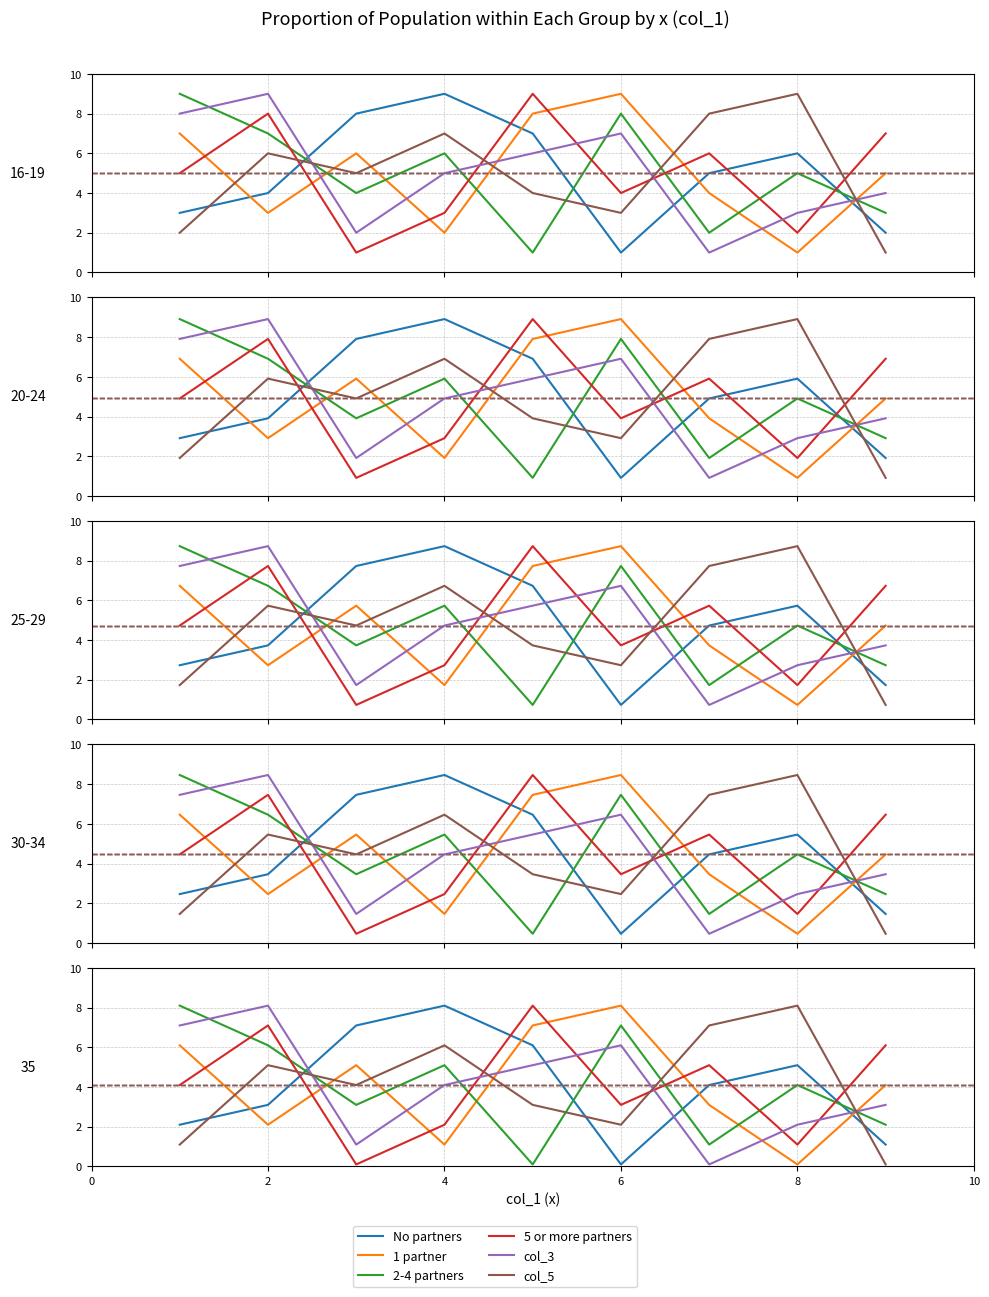

In 2-4 partners, how many points are higher than both neighbors (excluding endpoints)?

3